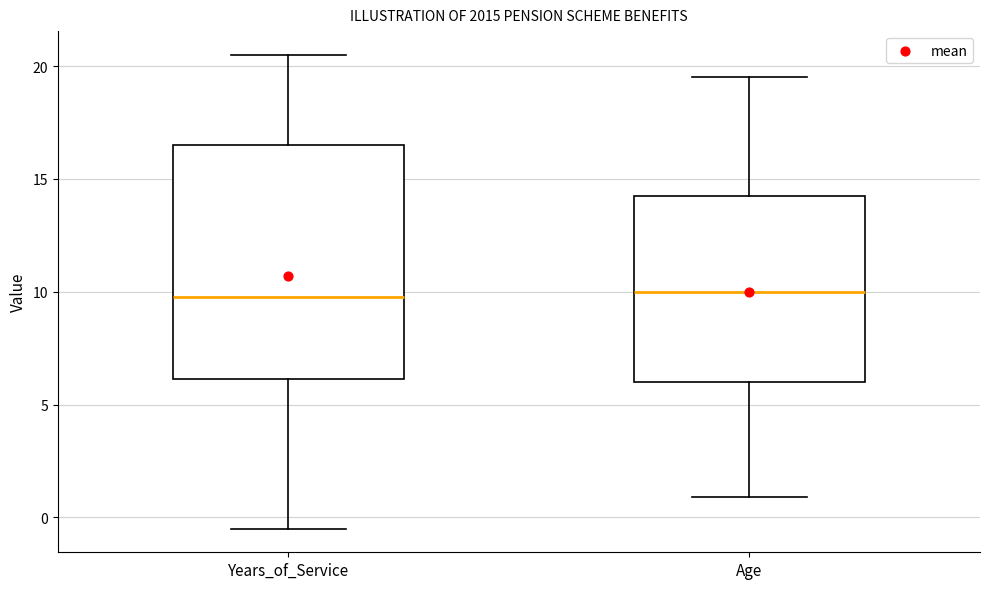

Where does the median line of the box for Age sit on the y-axis? The values are not printed on the chart, so give them approximately, as read against the axis.

10.0